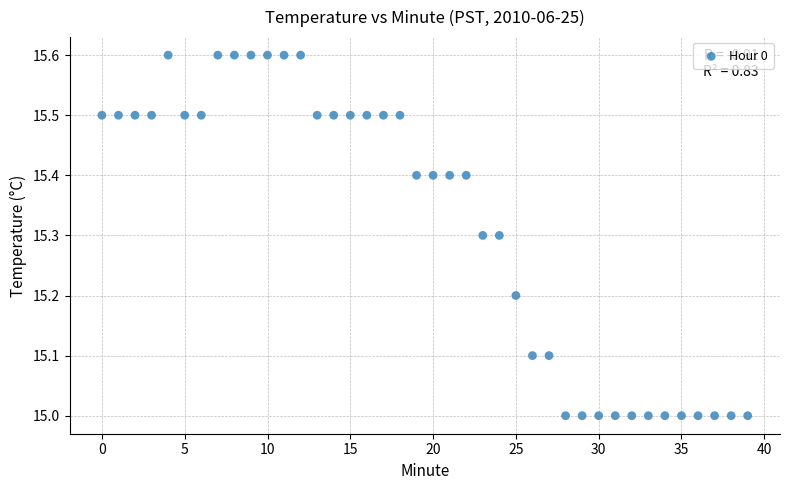

What is the range of Y values (max minus min)?

0.6